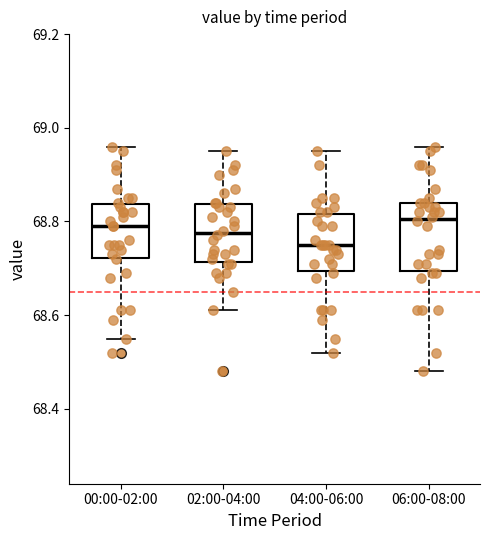

Reading left to right, transcribe this box plot: for each box, give where its median line is, the range the box spans, and where its two whiskers end, as read against the y-axis. The values are not printed on the chart, so give them approximately, as read against the axis.

00:00-02:00: median 68.80, box 68.72 to 68.84, whiskers 68.56 to 68.96
02:00-04:00: median 68.78, box 68.72 to 68.84, whiskers 68.62 to 68.96
04:00-06:00: median 68.76, box 68.70 to 68.82, whiskers 68.52 to 68.96
06:00-08:00: median 68.80, box 68.70 to 68.84, whiskers 68.48 to 68.96